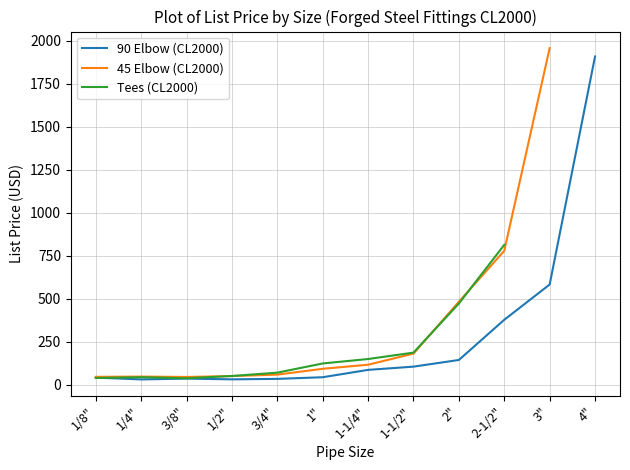

What are all the series names shown in the legend?

90 Elbow (CL2000), 45 Elbow (CL2000), Tees (CL2000)